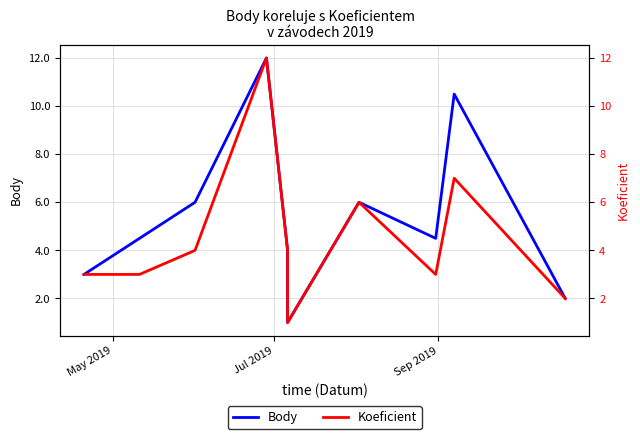

True or false: Body and Koeficient intersect in this chart.

False